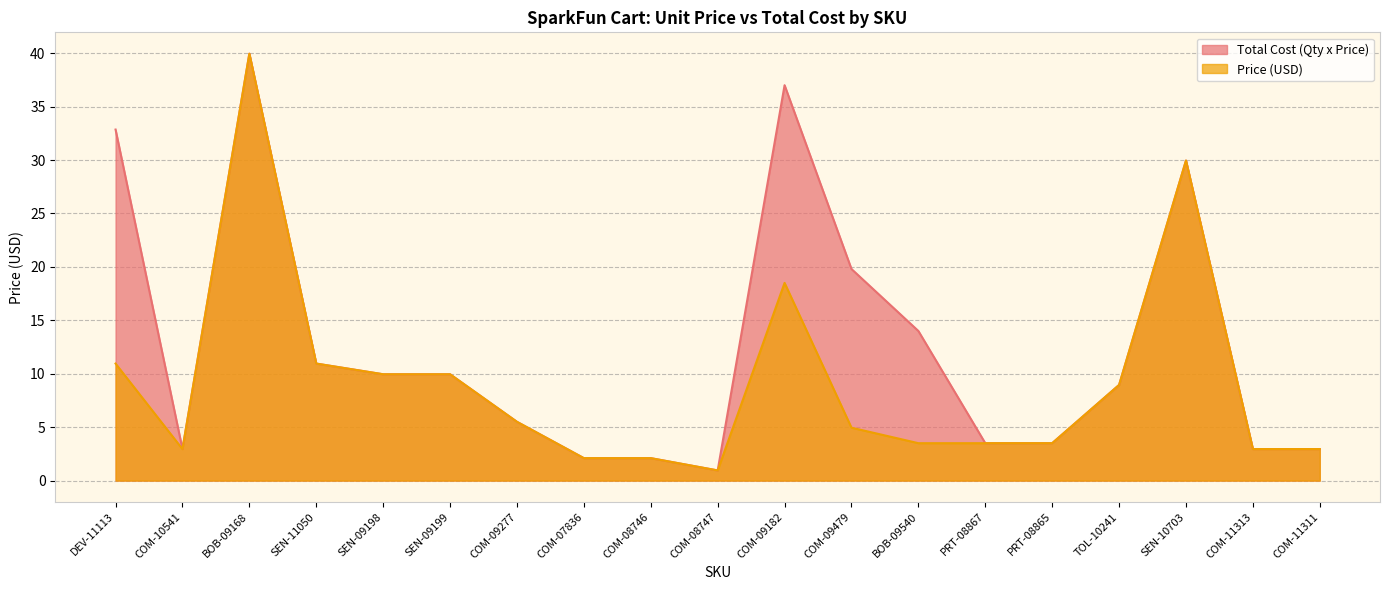

What is the total value across all series at COM-11311?

5.9